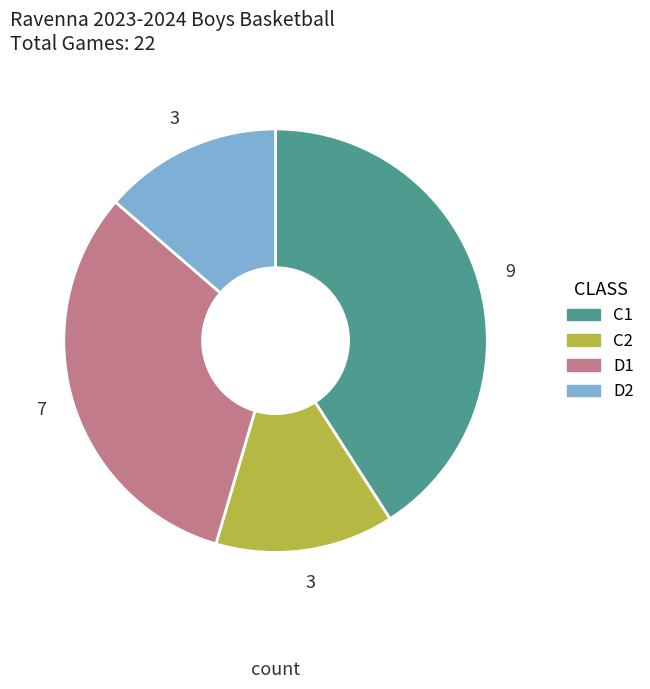

How many segments does this pie chart have?

4